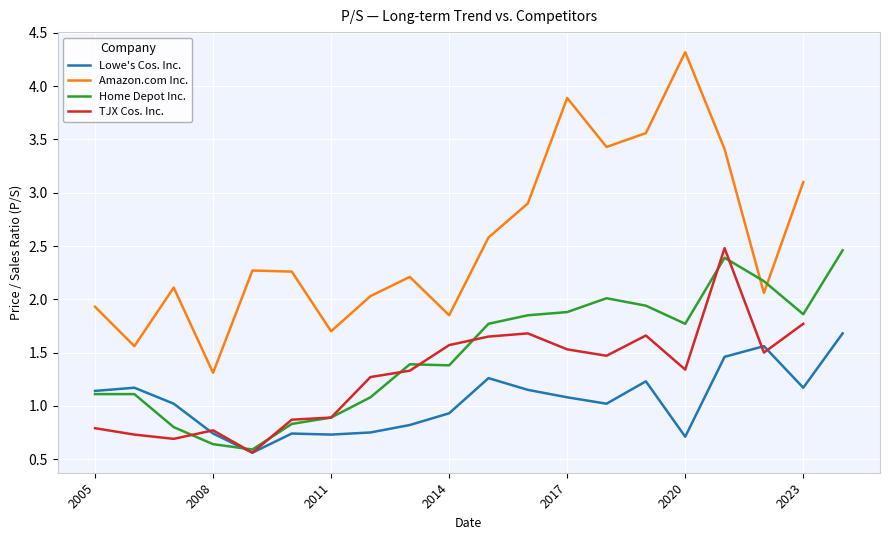

What is the highest value of the Lowe's Cos. Inc. series?

1.7